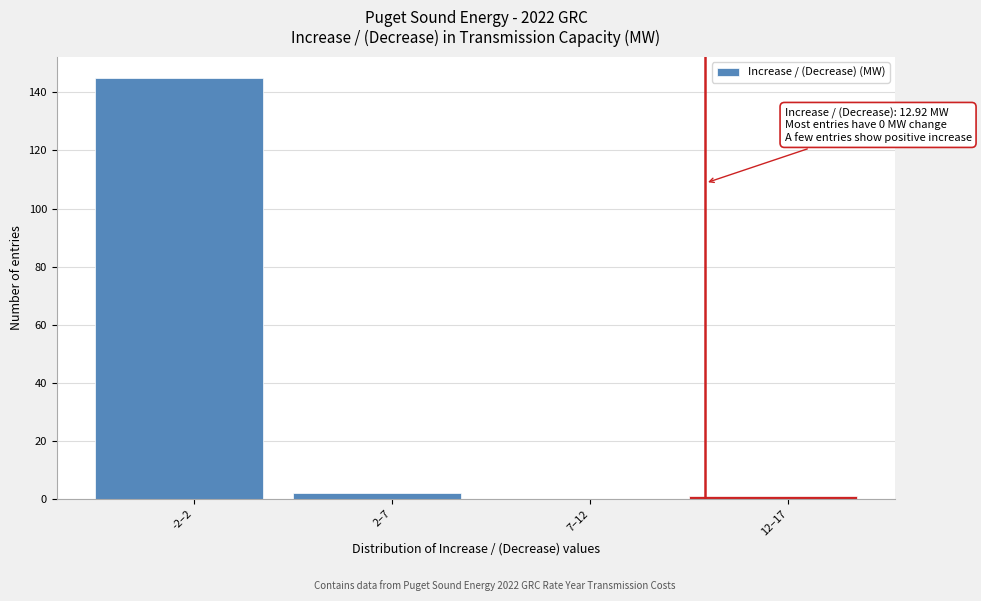

Reading right to left, list all the values displayed in this chart.

12–17=1	7–12=0	2–7=2	-2–2=145